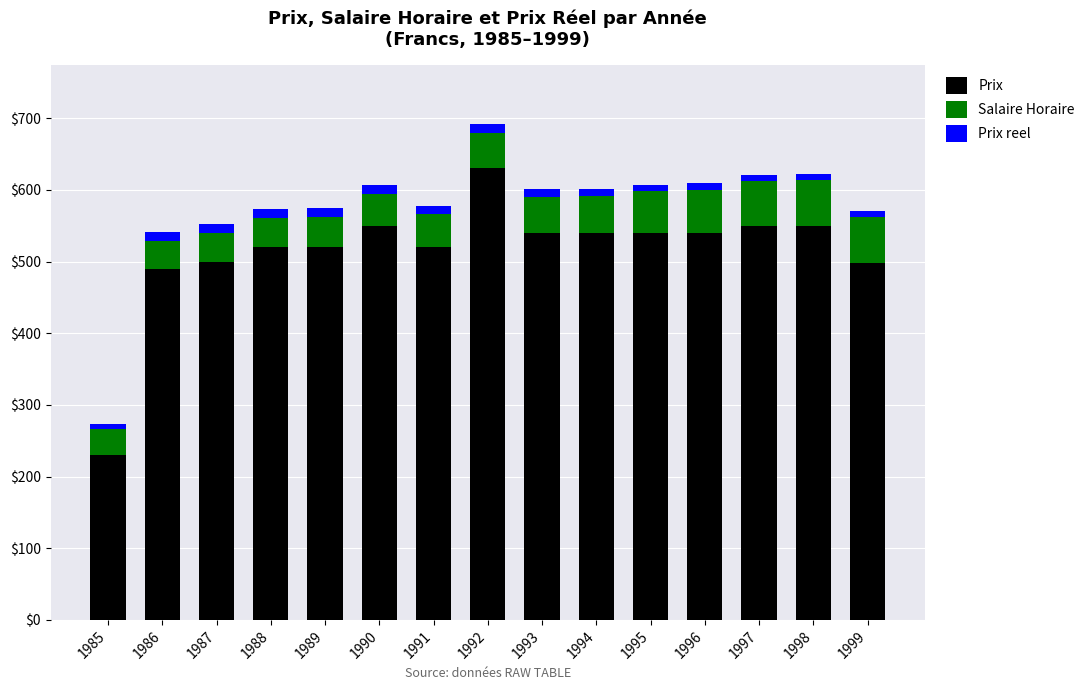

What is the minimum value for Prix?

230.0